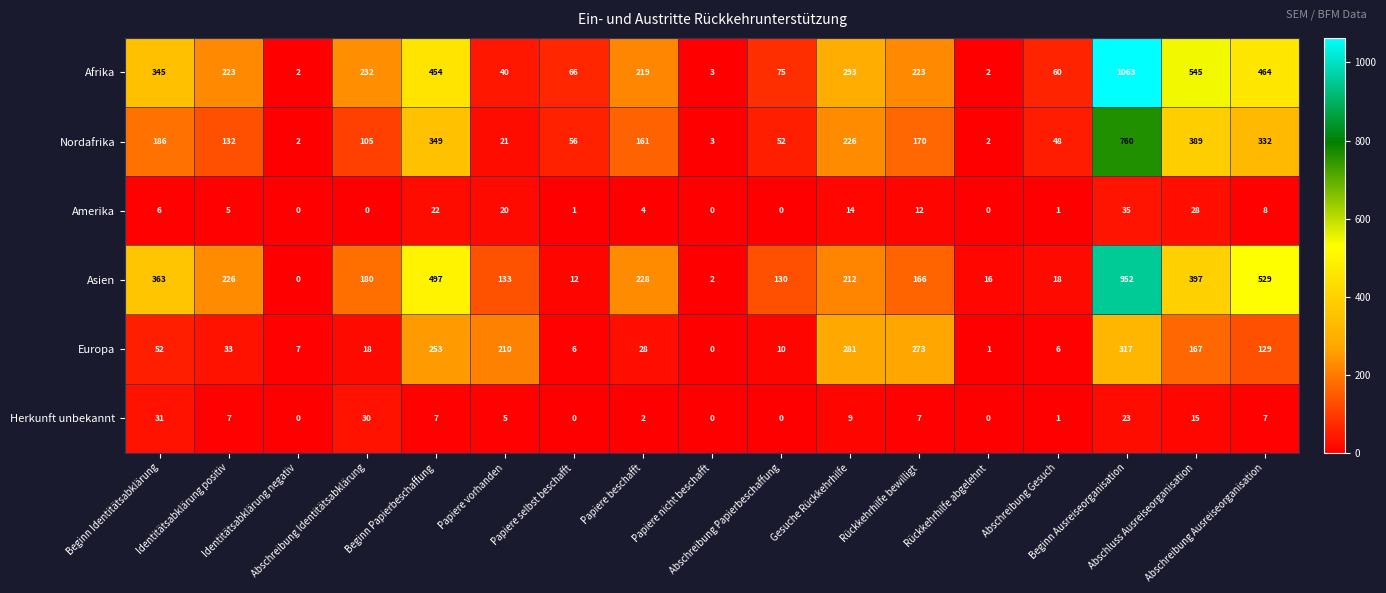

Which series has the widest spread of values?

Afrika